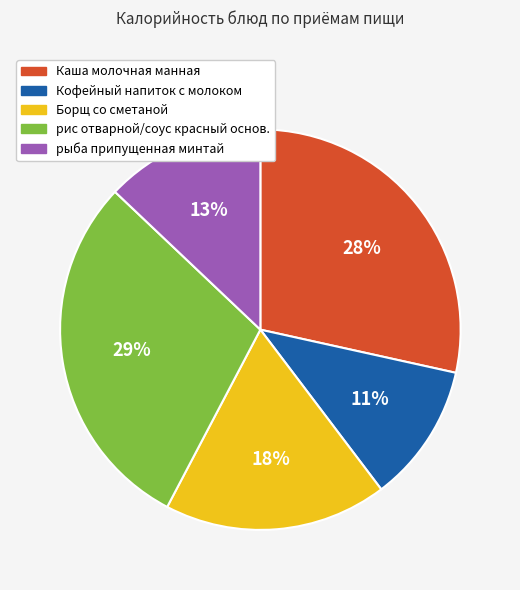

To the nearest percent, what portion does Кофейный напиток с молоком represent?

11%